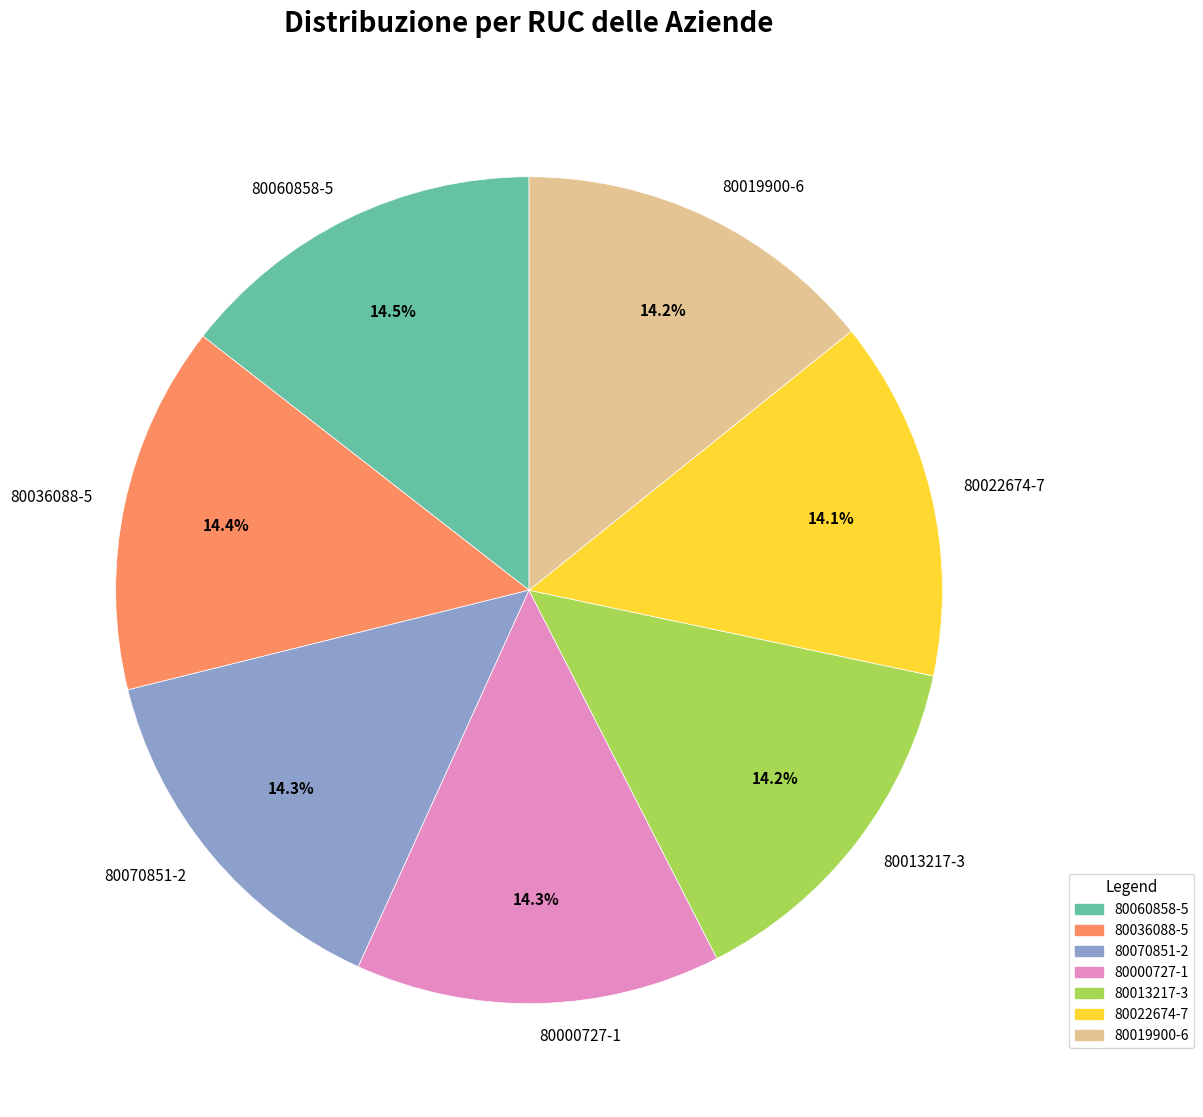

To the nearest percent, what portion does 80013217-3 represent?

14%